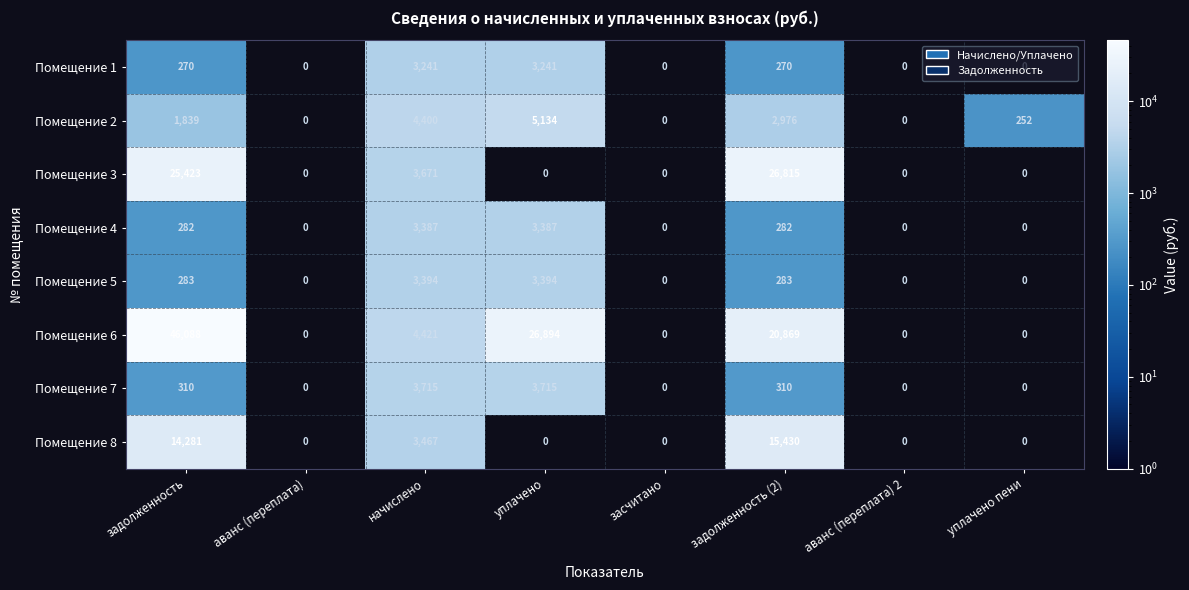

Is it true that Помещение 6 equals 34548.7 at задолженность (2)?

False